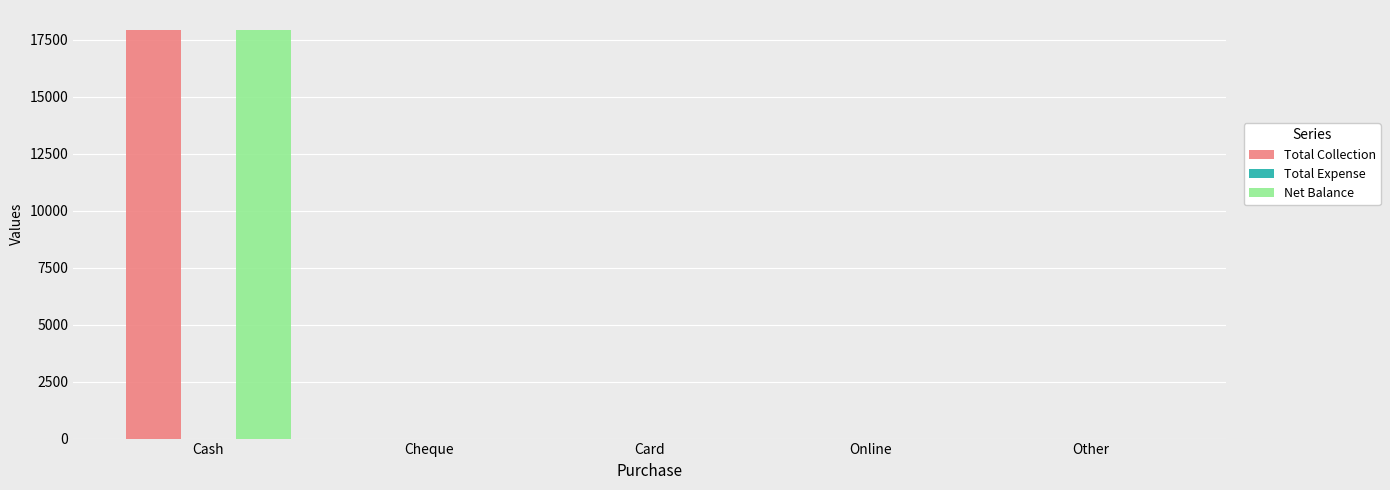

At which category is the sum across all series the highest?

Cash